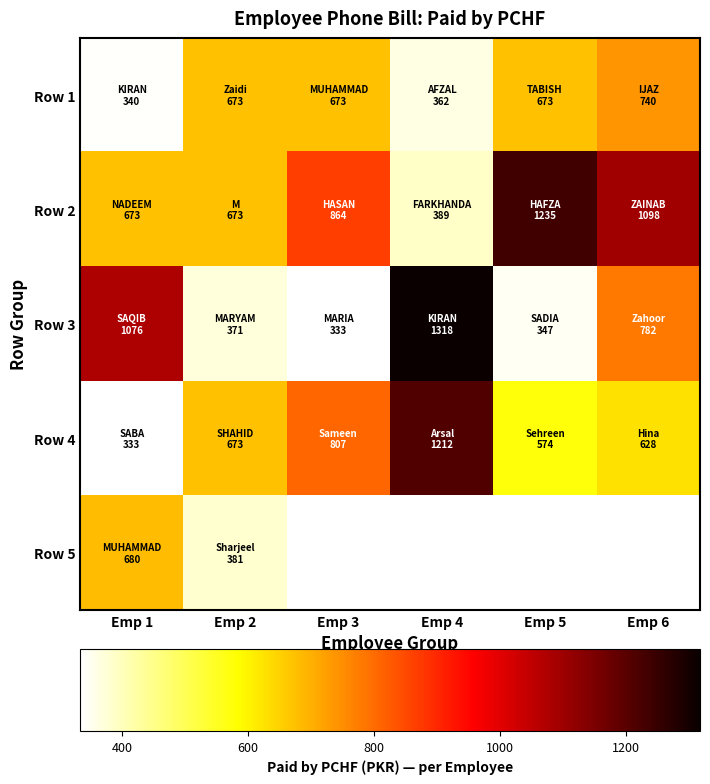

At which label does Row 4 first exceed 673?

Emp 3